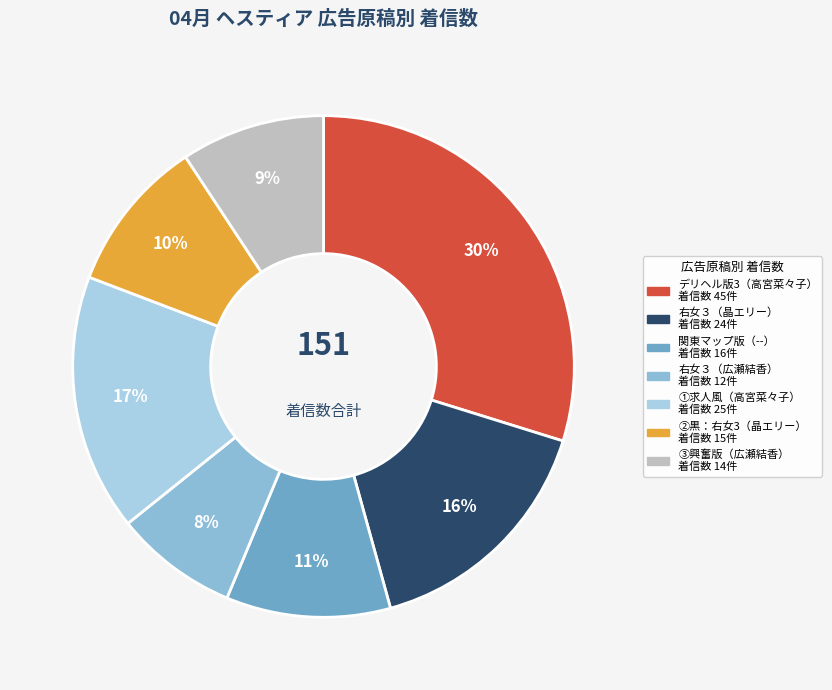

To the nearest percent, what portion does デリヘル版3（高宮菜々子） represent?

30%